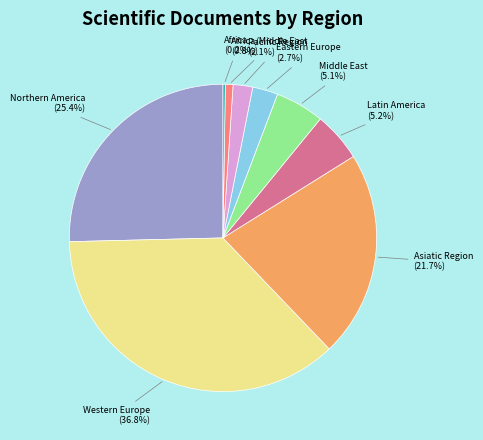

To the nearest percent, what is the difference between the Eastern Europe and Pacific Region slice percentages?

1%